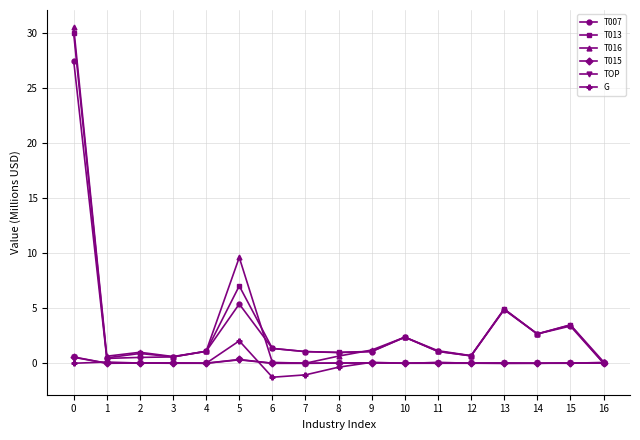

The value of G at 3 is -1.6. True or false?

False